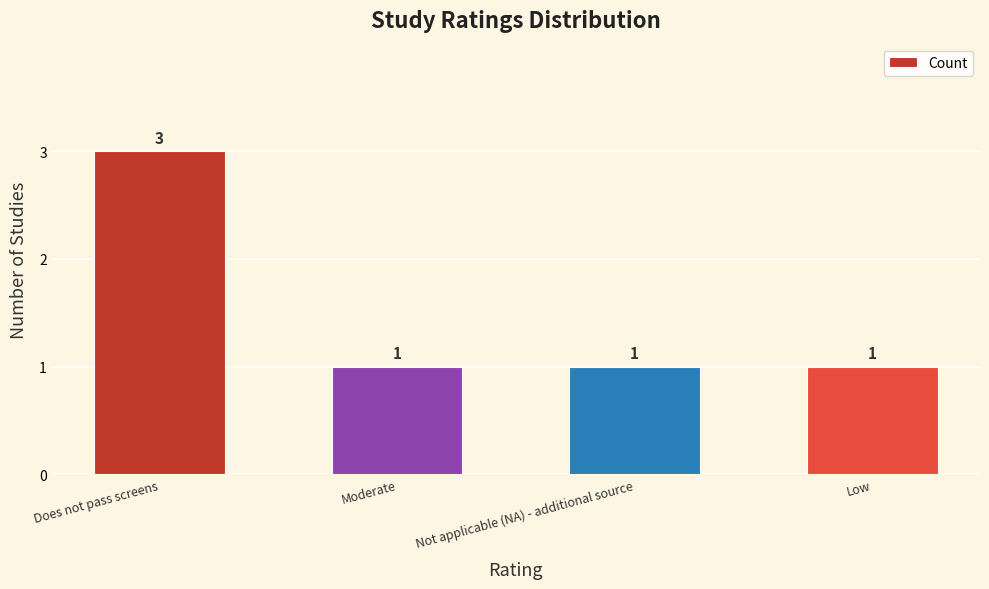

Does the chart contain stacked bars?

No